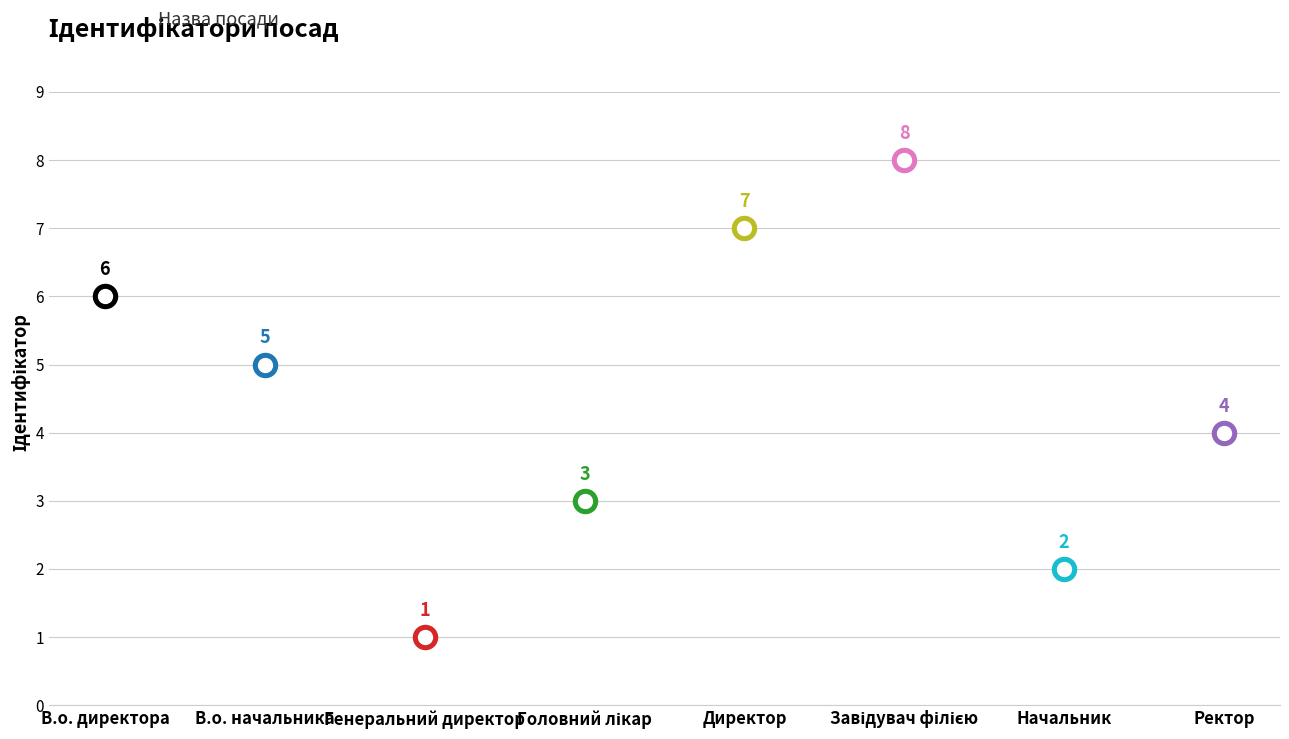

Which has a higher value, Директор or Генеральний директор?

Директор